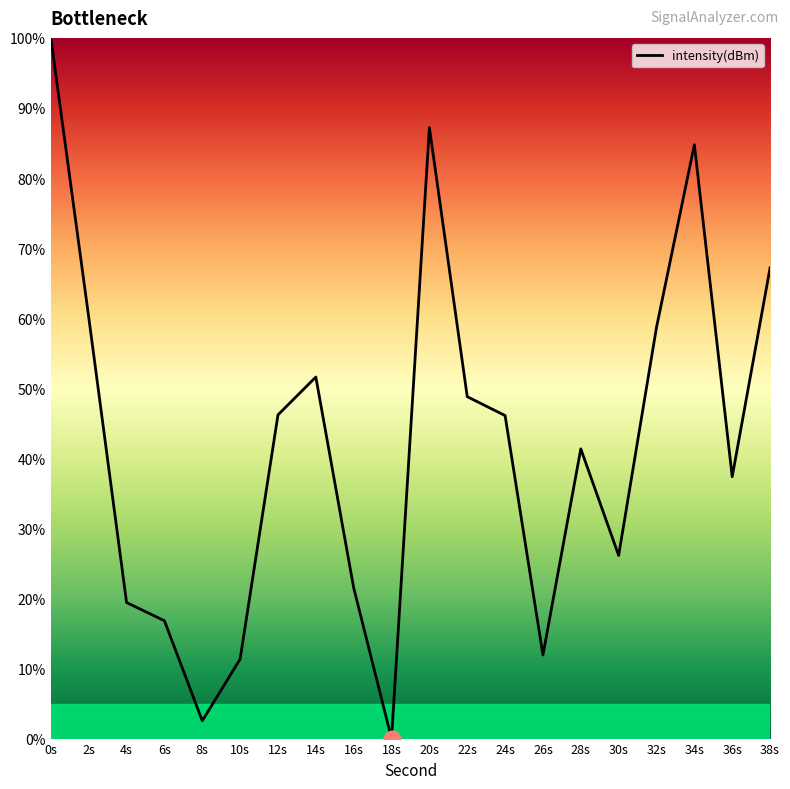

The value at 38s is 67.2. True or false?

True